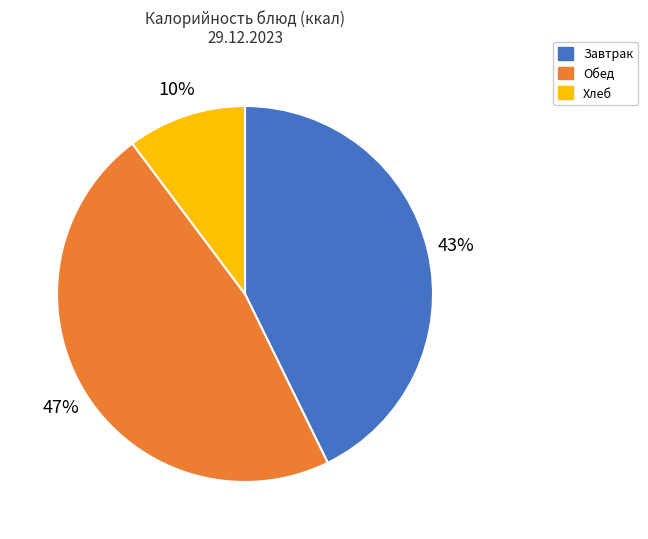

Is there any slice that represents more than half of the pie?

No